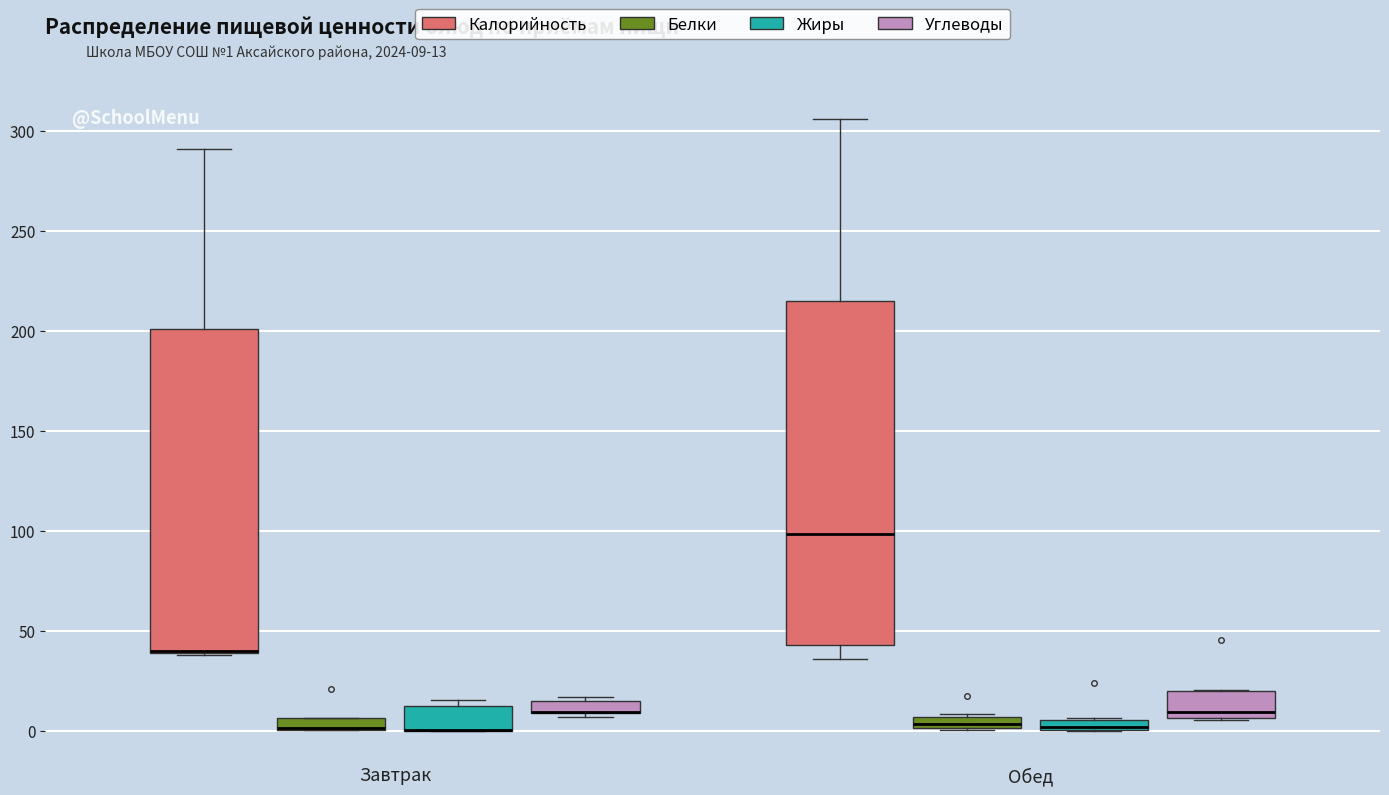

Where does the upper whisker of the box for Завтрак (Калорийность) end on the y-axis? The values are not printed on the chart, so give them approximately, as read against the axis.

290